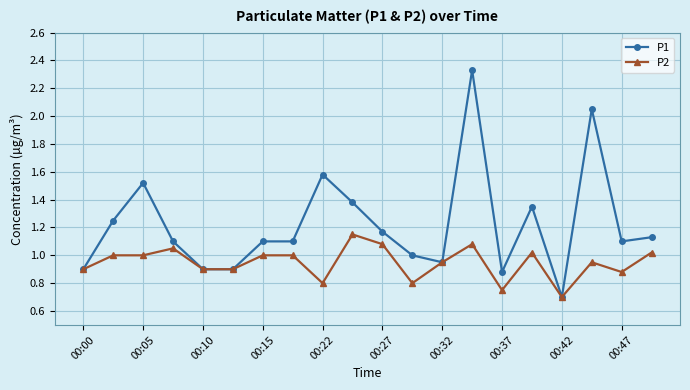

Which series has the largest total across all categories?

P1